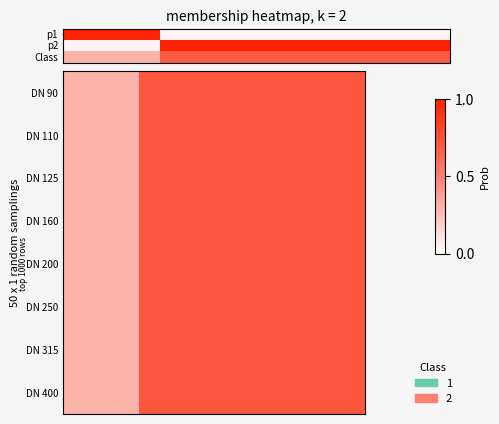

Reading left to right, extract all data points from this chart.

DN 90: 0.3	0.3	0.7	0.7	0.7	0.7	0.7	0.7
DN 110: 0.3	0.3	0.7	0.7	0.7	0.7	0.7	0.7
DN 125: 0.3	0.3	0.7	0.7	0.7	0.7	0.7	0.7
DN 160: 0.3	0.3	0.7	0.7	0.7	0.7	0.7	0.7
DN 200: 0.3	0.3	0.7	0.7	0.7	0.7	0.7	0.7
DN 250: 0.3	0.3	0.7	0.7	0.7	0.7	0.7	0.7
DN 315: 0.3	0.3	0.7	0.7	0.7	0.7	0.7	0.7
DN 400: 0.3	0.3	0.7	0.7	0.7	0.7	0.7	0.7